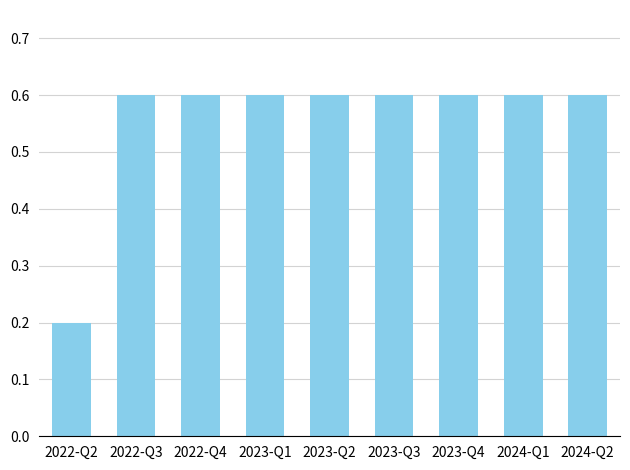

Between 2022-Q2 and 2022-Q3, which is larger?

2022-Q3